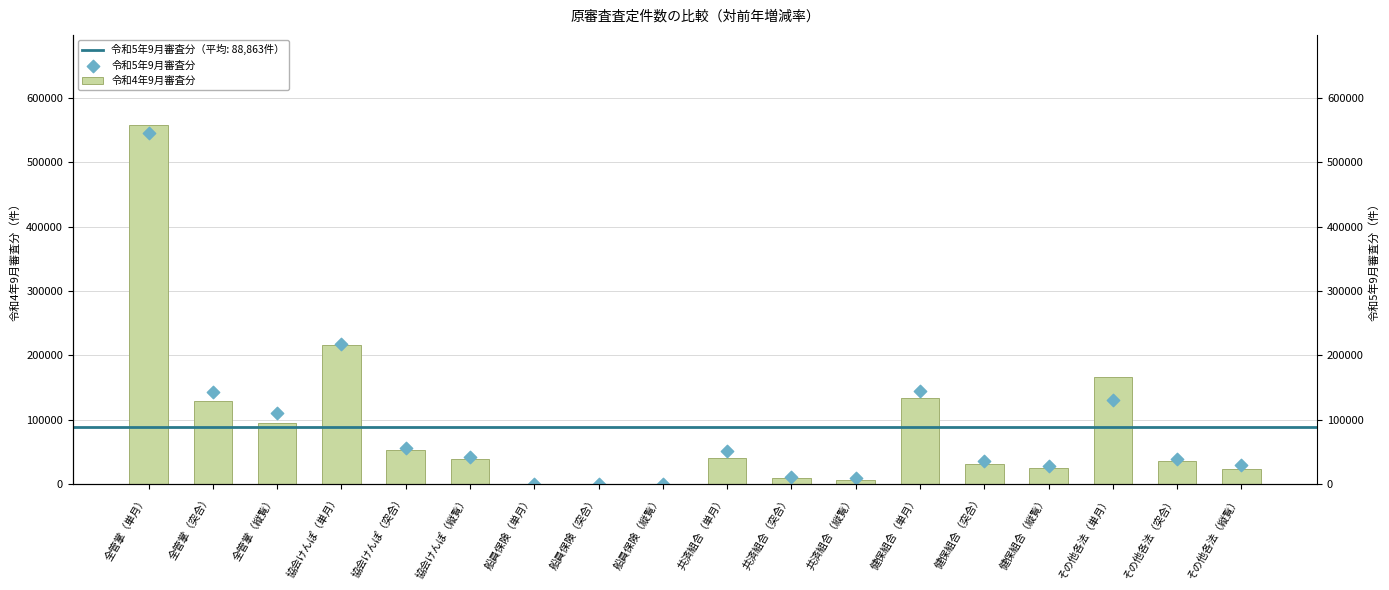

What are all the series names shown in the legend?

令和4年9月審査分, 令和5年9月審査分